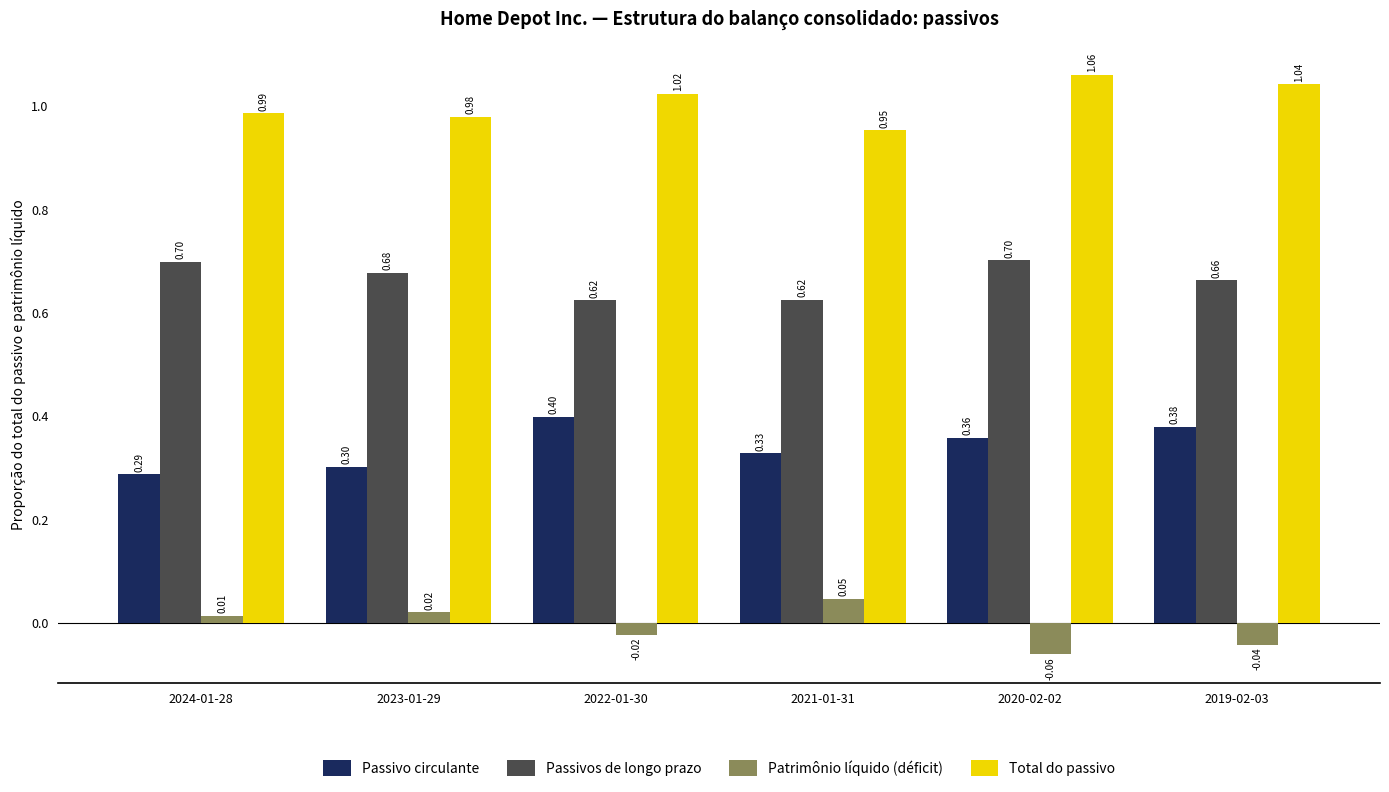

What are all the series names shown in the legend?

Passivo circulante, Passivos de longo prazo, Patrimônio líquido (déficit), Total do passivo